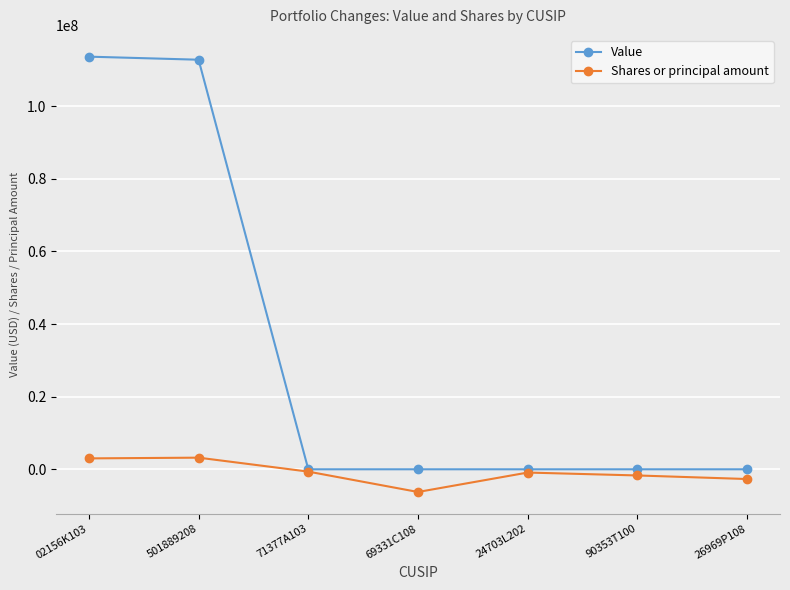

True or false: Value has a value of -60506256 at 24703L202.

False